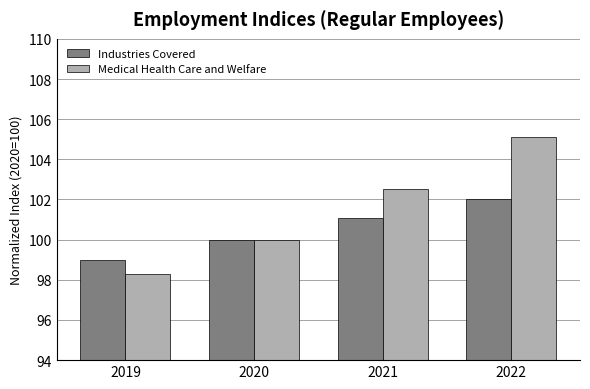

How many bars are there in total?

8